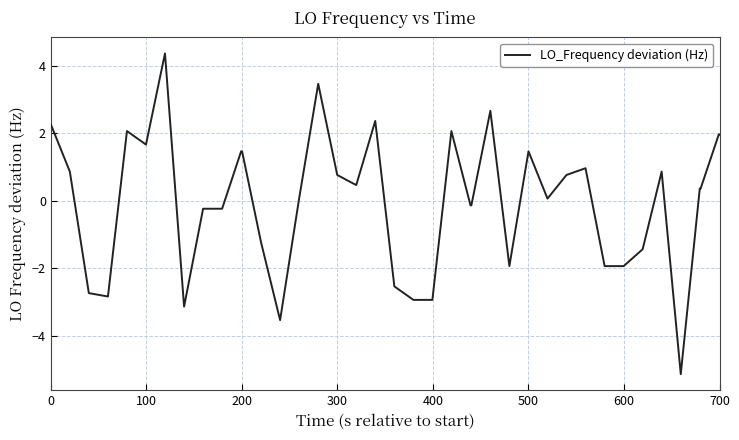

What is the difference between the maximum and minimum values?

9.5